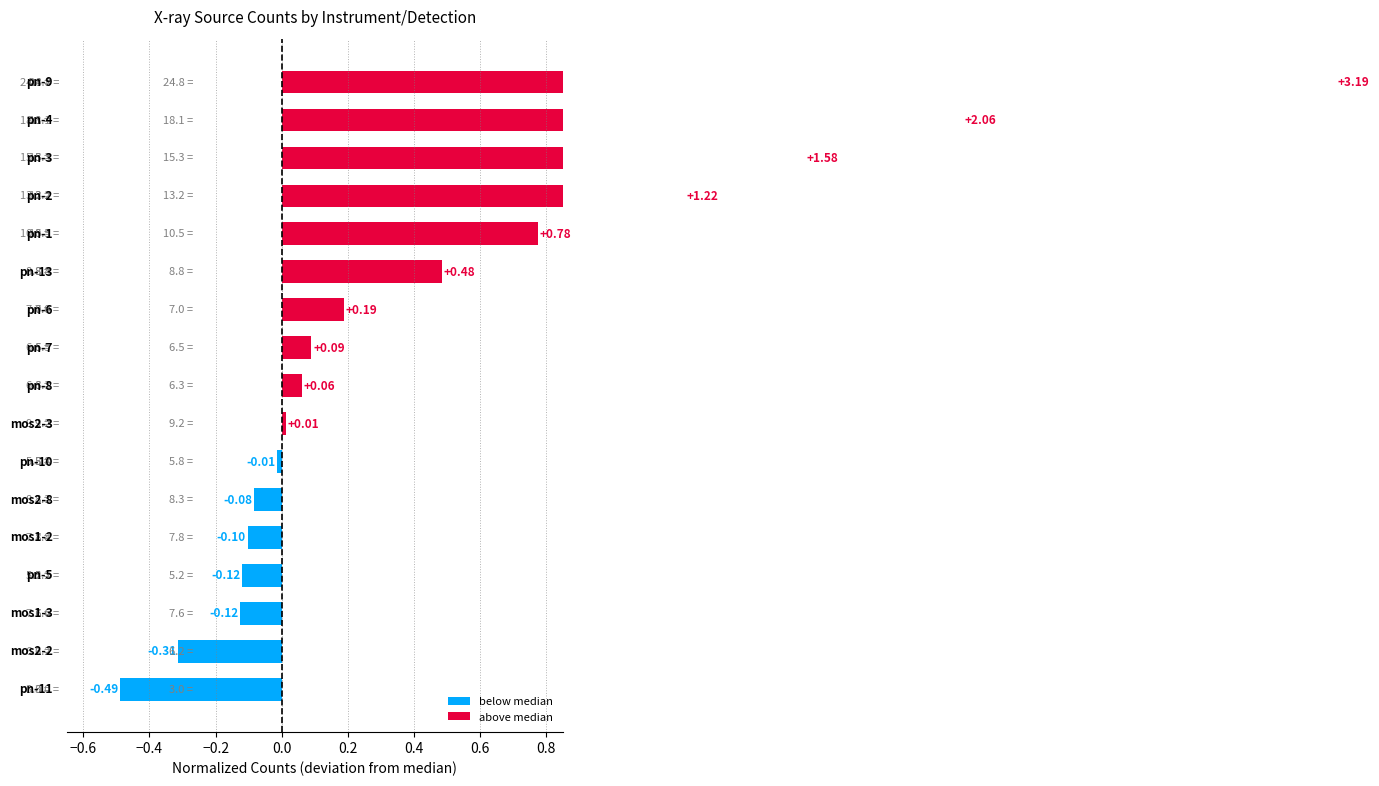

What is the sum of all values?

8.4